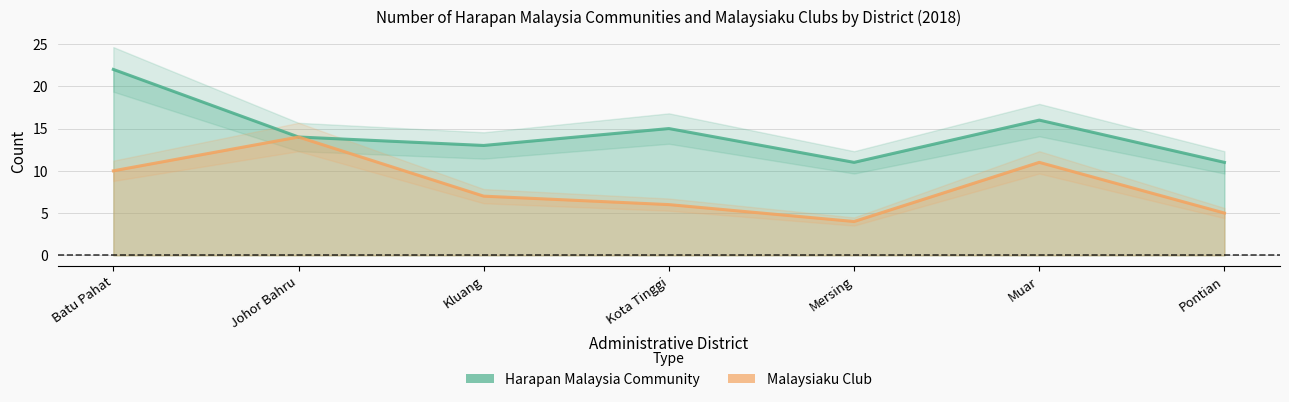

True or false: Malaysiaku Club has a value of 4 at Mersing.

True